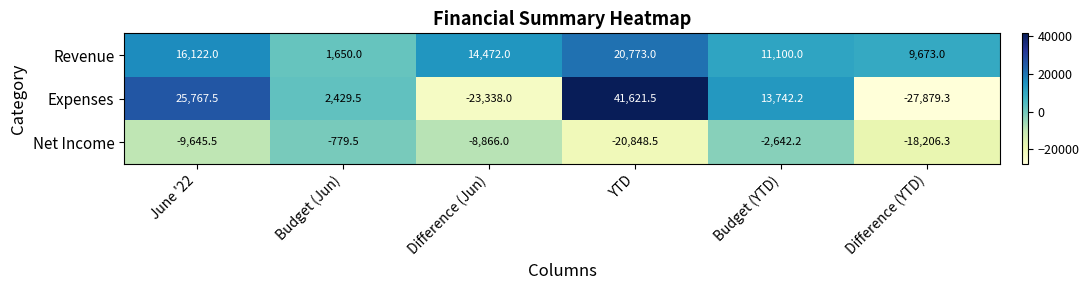

What value does the Net Income series have at Difference (YTD)?

-18206.3